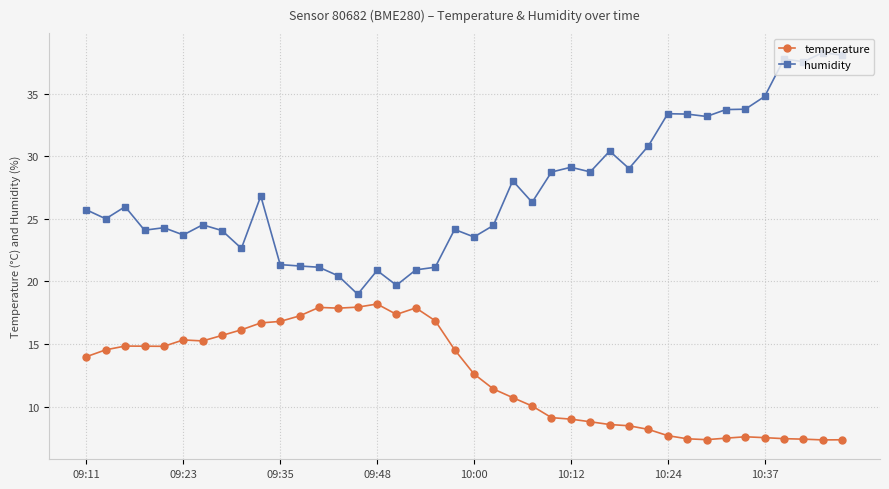

True or false: humidity and temperature intersect in this chart.

False